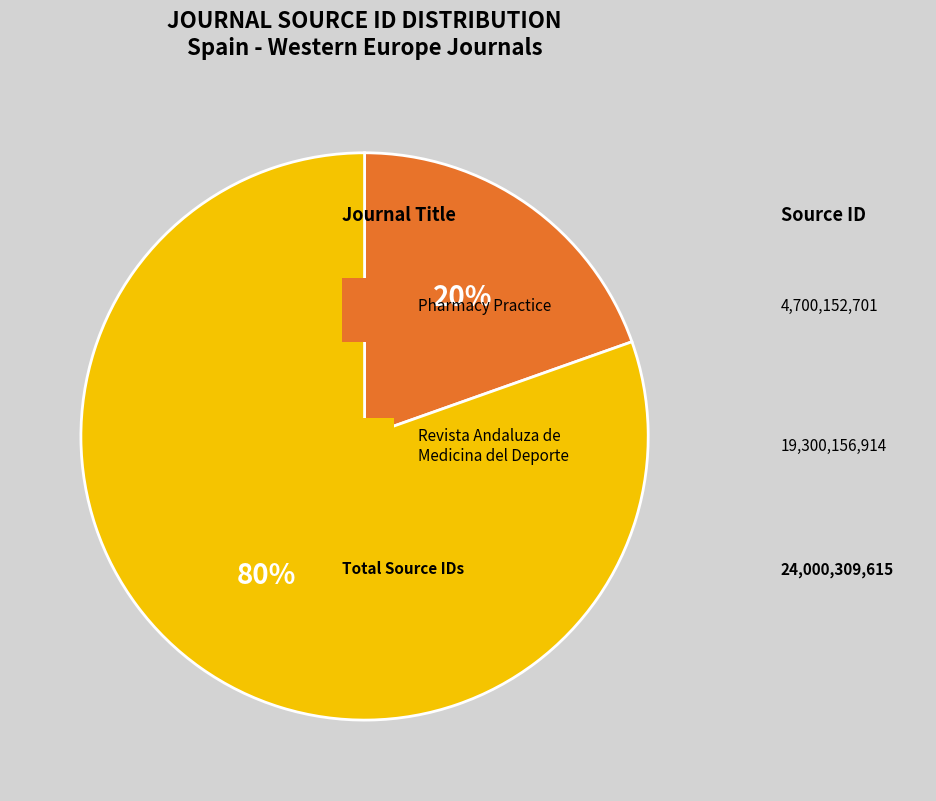

Is there a majority slice in this chart?

Yes